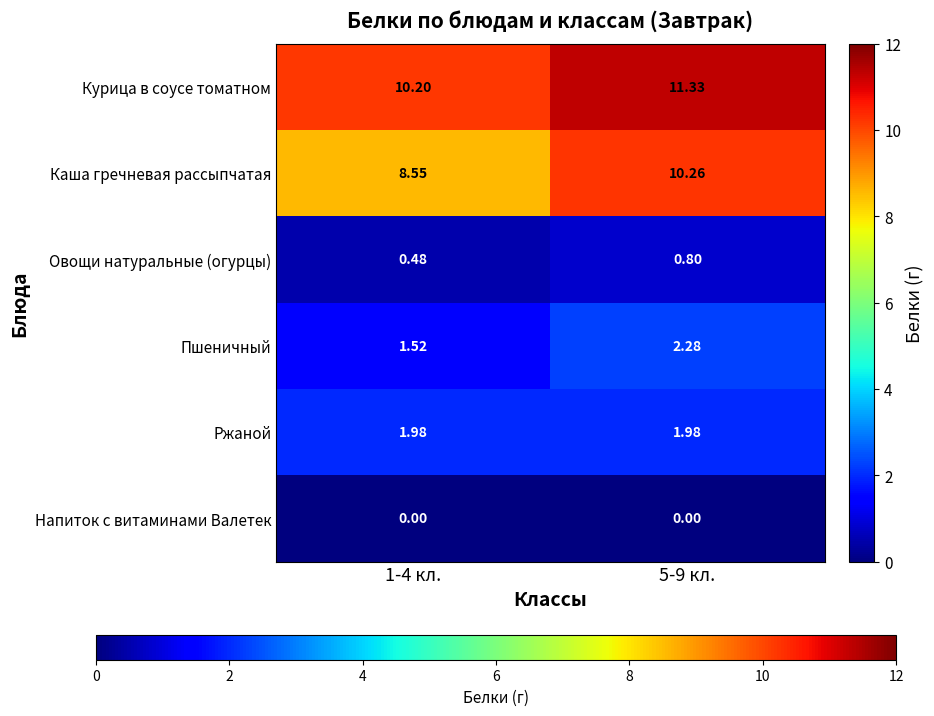

Which series changed the most between 1-4 кл. and 5-9 кл.?

Каша гречневая рассыпчатая